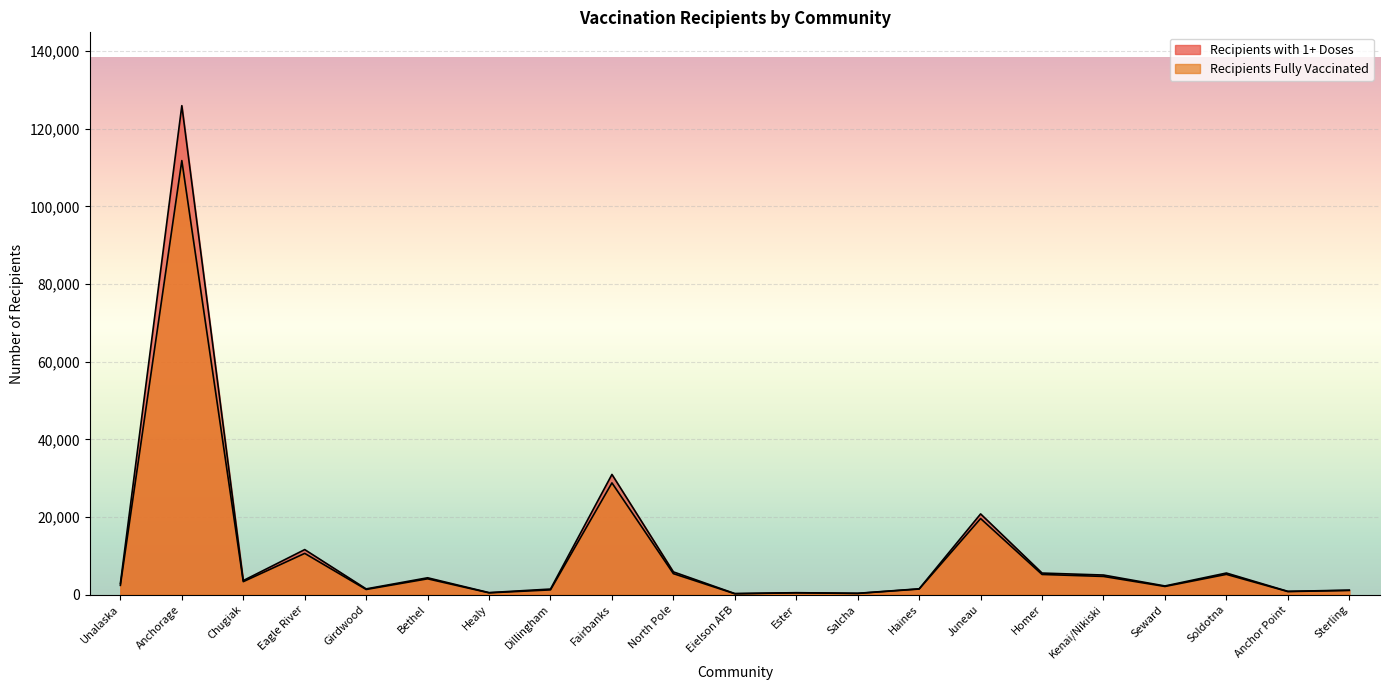

What is the difference between the second highest and second lowest values in the Recipients Fully Vaccinated series?

28481